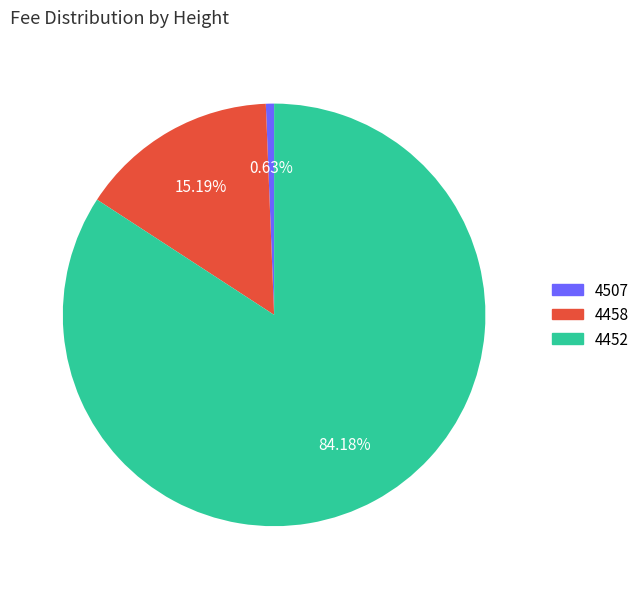

Which category accounts for the majority?

4452